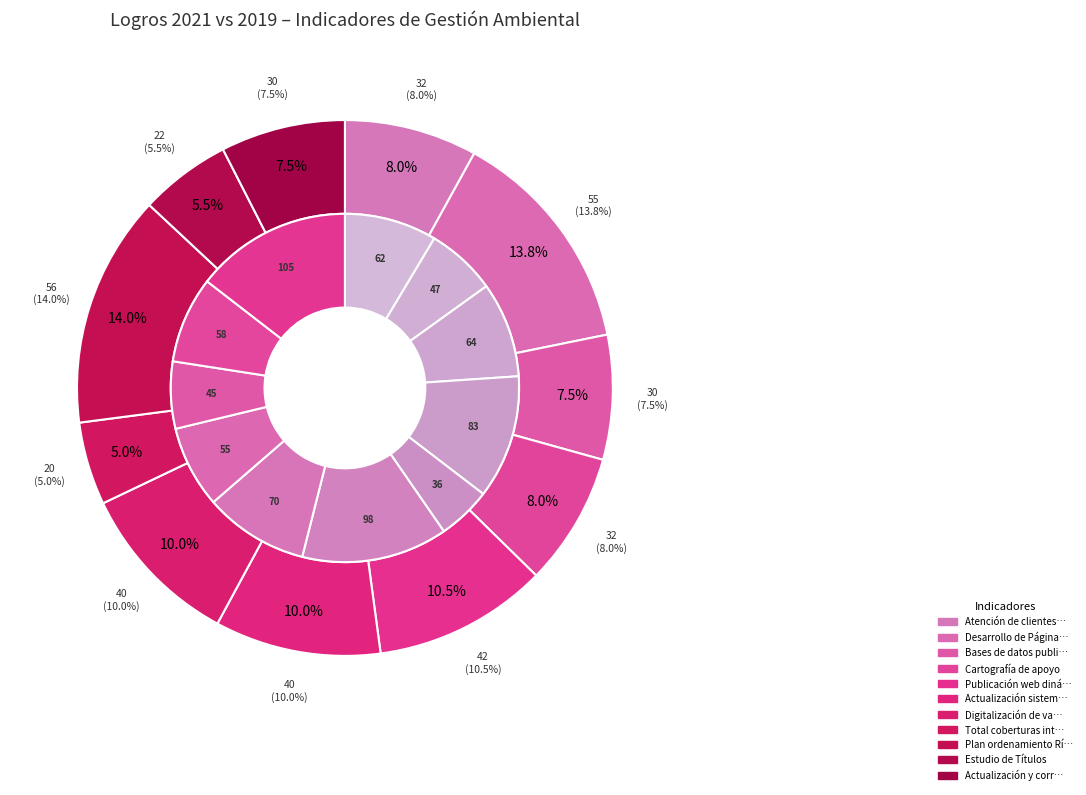

Which series has the widest spread of values?

values_2019